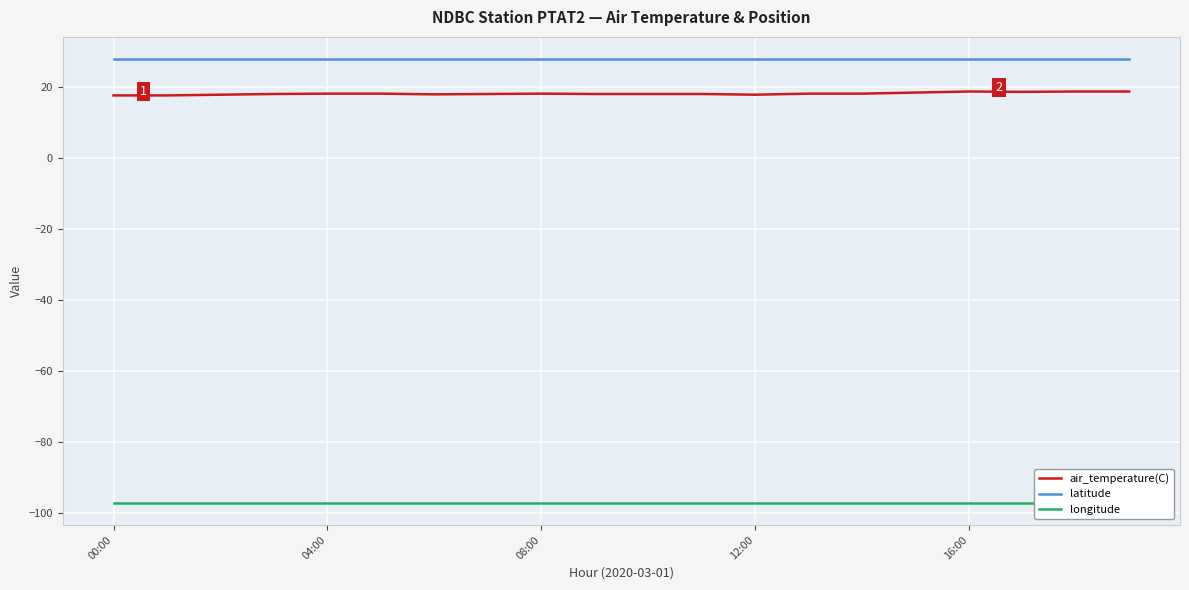

What is the sum of all air_temperature(C) values?

362.3